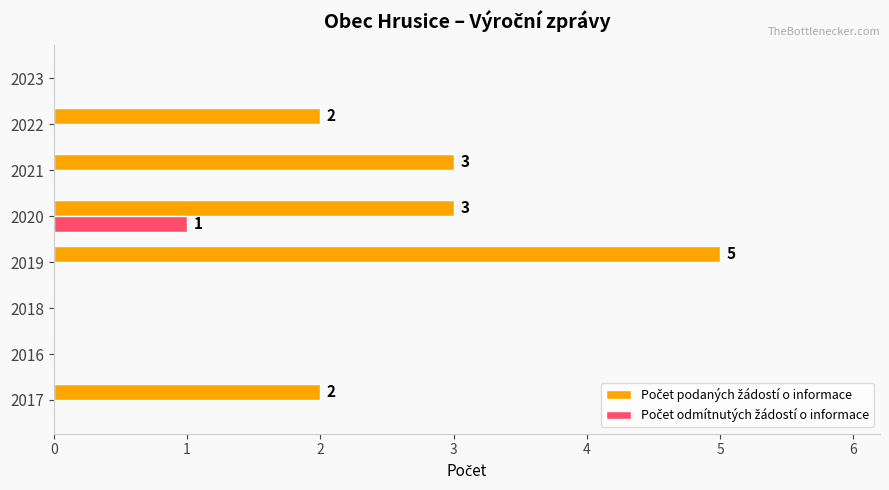

What is the total value across all series at 2021?

3